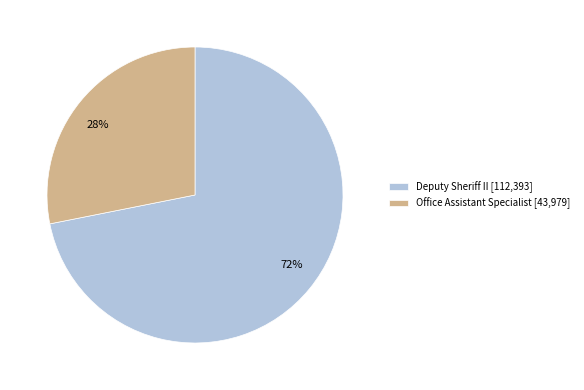

Combined, do Deputy Sheriff II and Office Assistant Specialist account for over 50%?

Yes